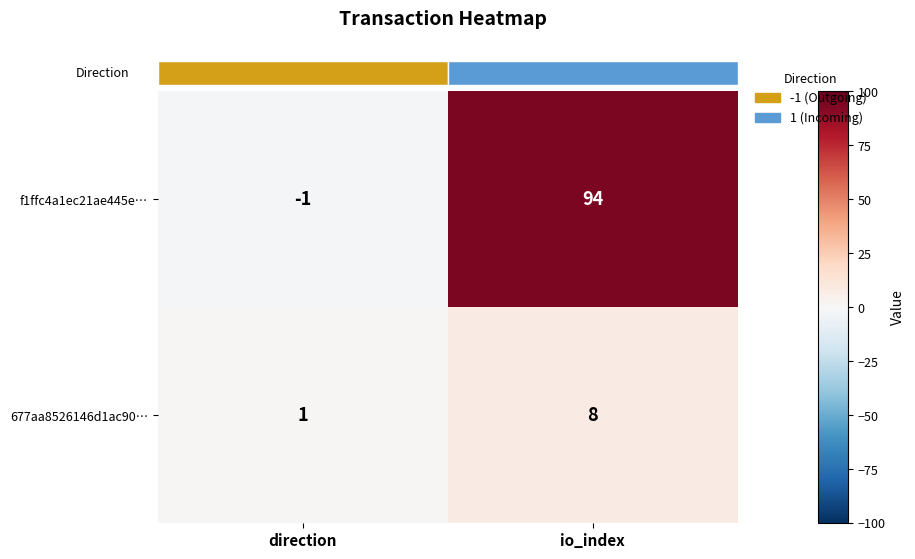

At which label is 677aa8526146d1ac90… closest to 4?

direction